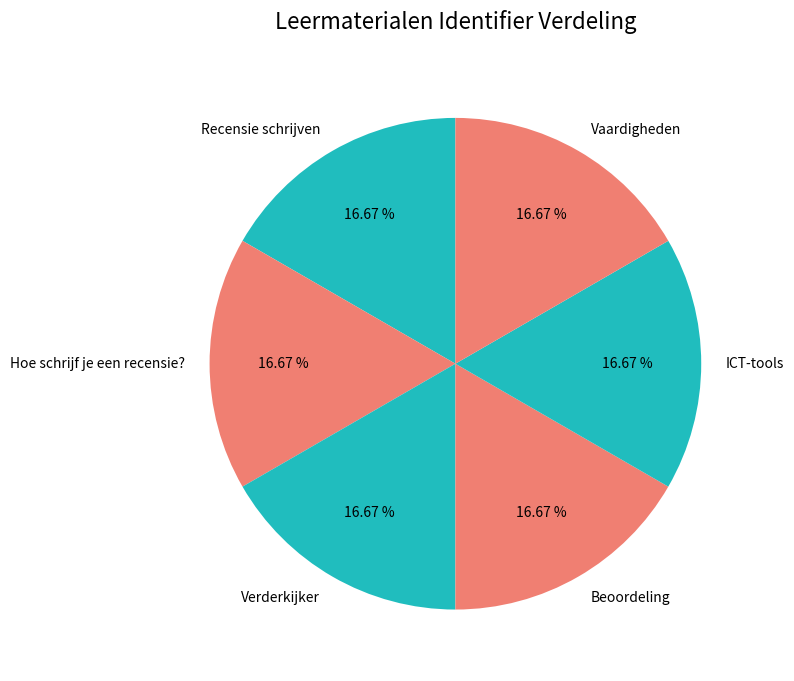

What percentage is the Verderkijker slice, to the nearest percent?

17%